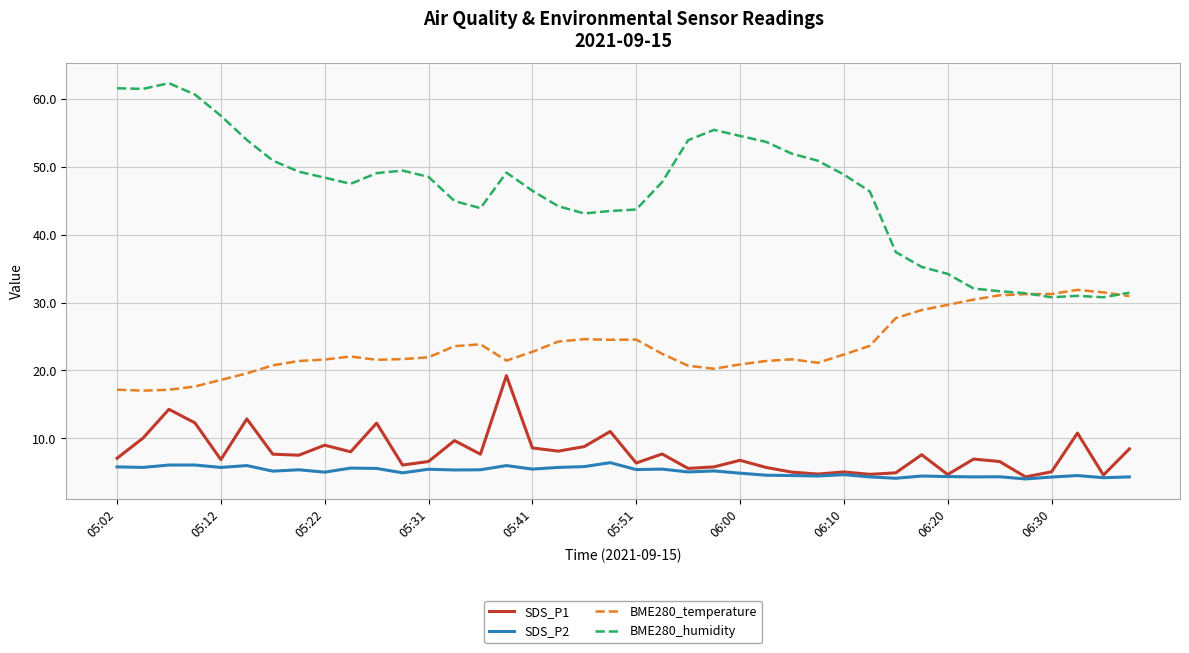

Which series has the largest total across all categories?

BME280_humidity